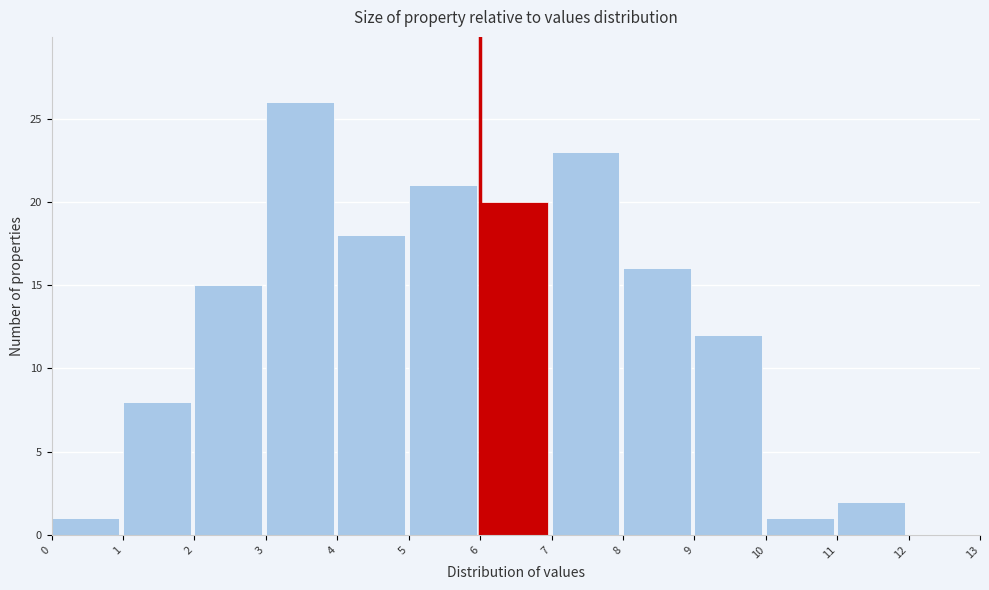

Reading left to right, list every bar in this chart as the range it spans on the x-axis followed by its height. The values are not printed on the chart, so give them approximately, as read against the axis.

0 to 1: 1
1 to 2: 8
2 to 3: 15
3 to 4: 26
4 to 5: 18
5 to 6: 21
6 to 7: 20
7 to 8: 23
8 to 9: 16
9 to 10: 12
10 to 11: 1
11 to 12: 2
12 to 13: 0